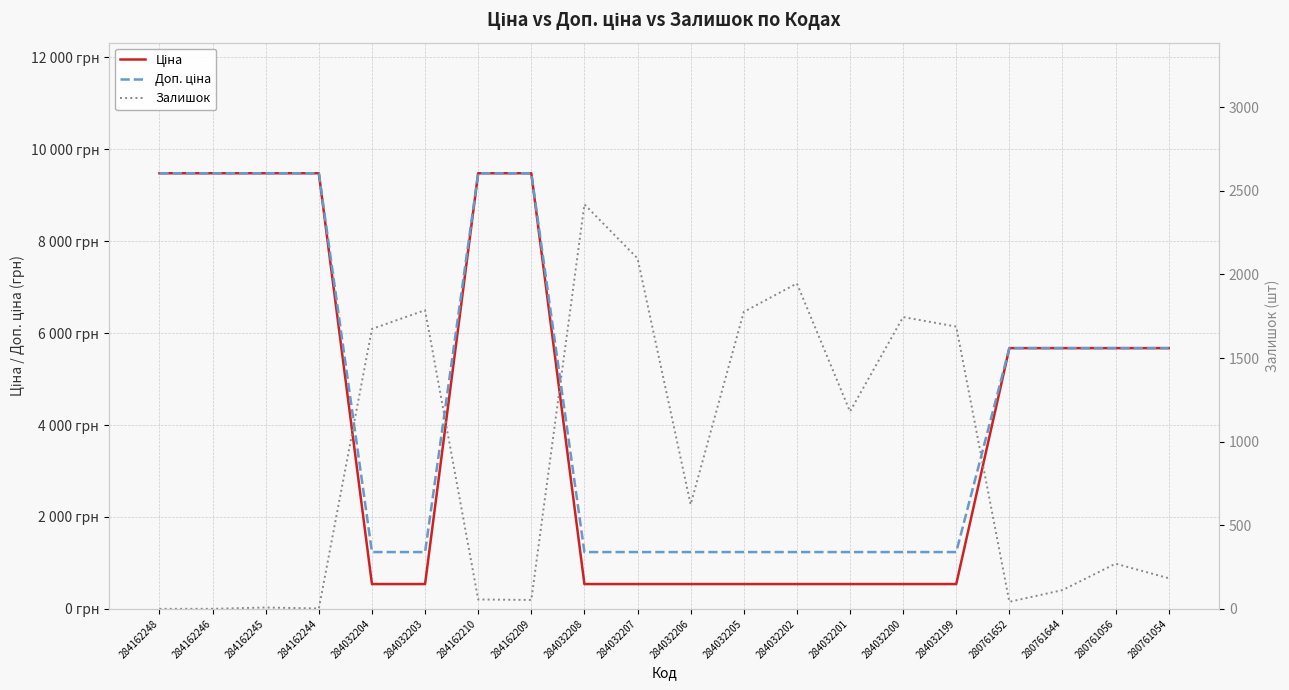

Is this an area chart (filled region under the line)?

No